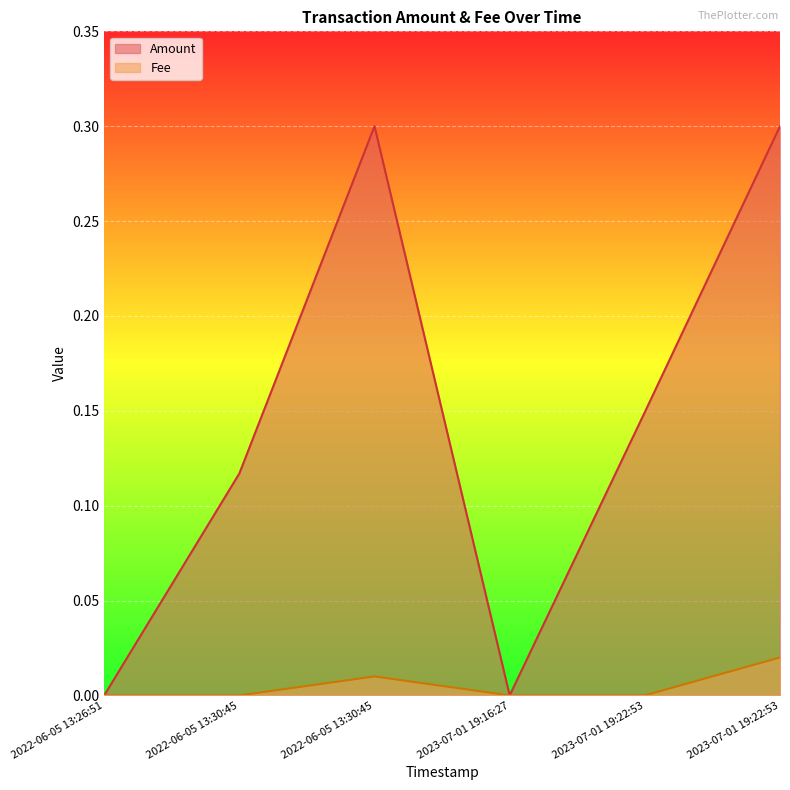

True or false: Fee and Amount intersect in this chart.

False